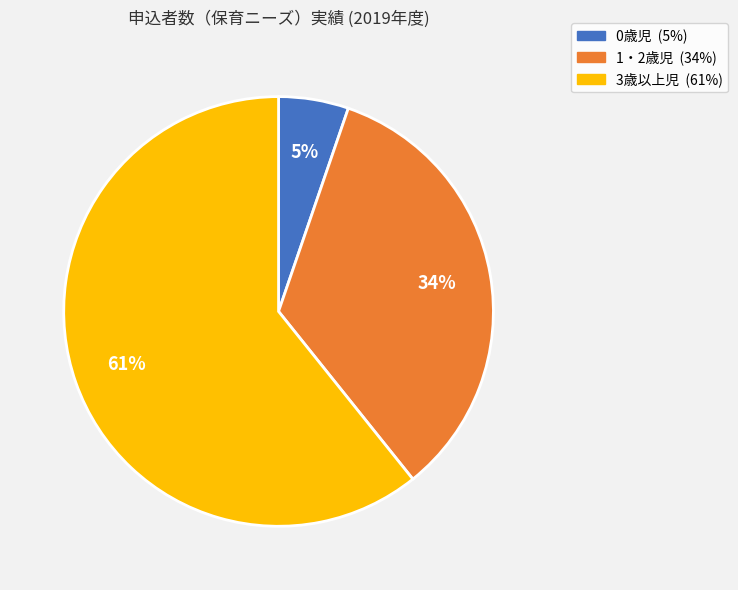

What is the smallest slice in the pie chart?

0歳児